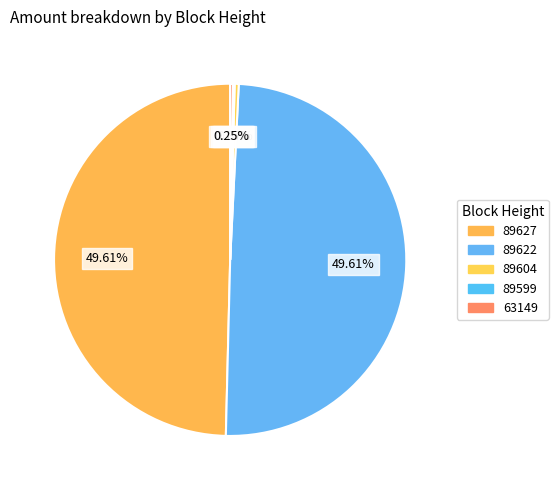

To the nearest percent, what is the difference between the 89622 and 63149 slice percentages?

49%